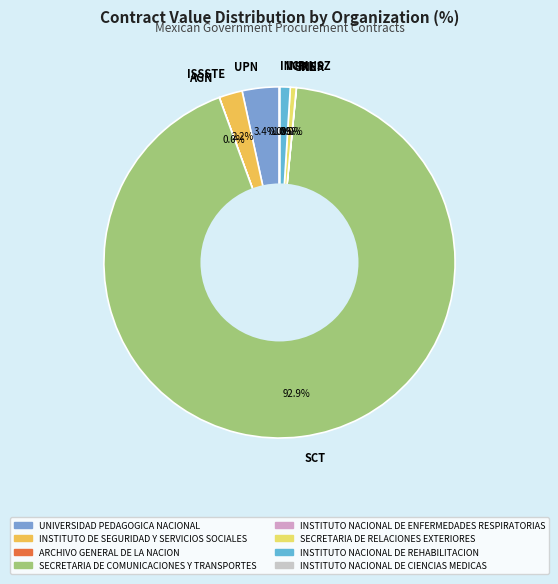

To the nearest percent, what is the difference between the largest and smallest slice percentages?

93%